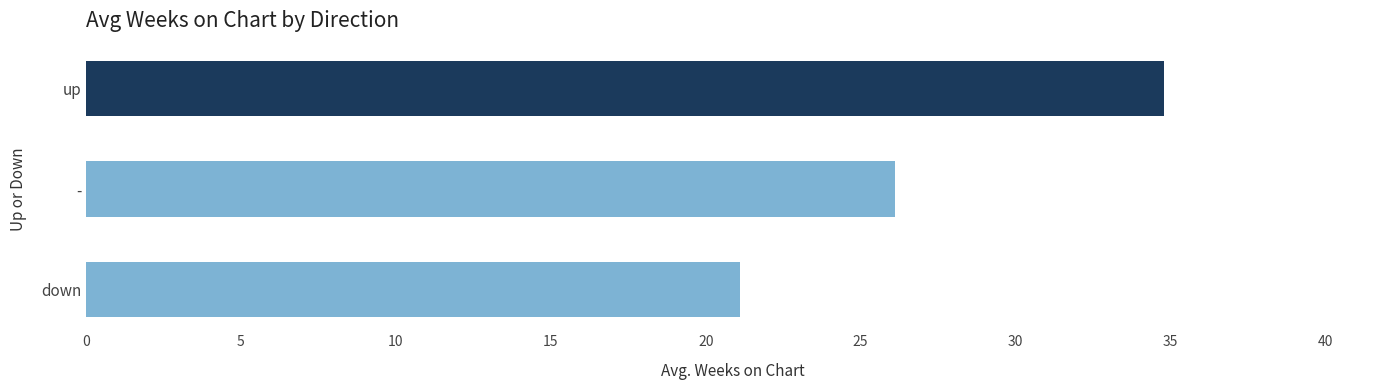

Are the bars grouped side by side (vs. stacked)?

No